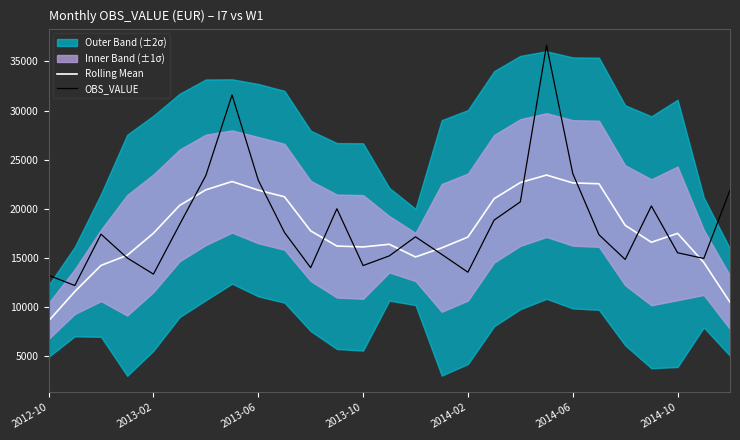

True or false: OBS_VALUE has a value of 20241.2 at 15.

False